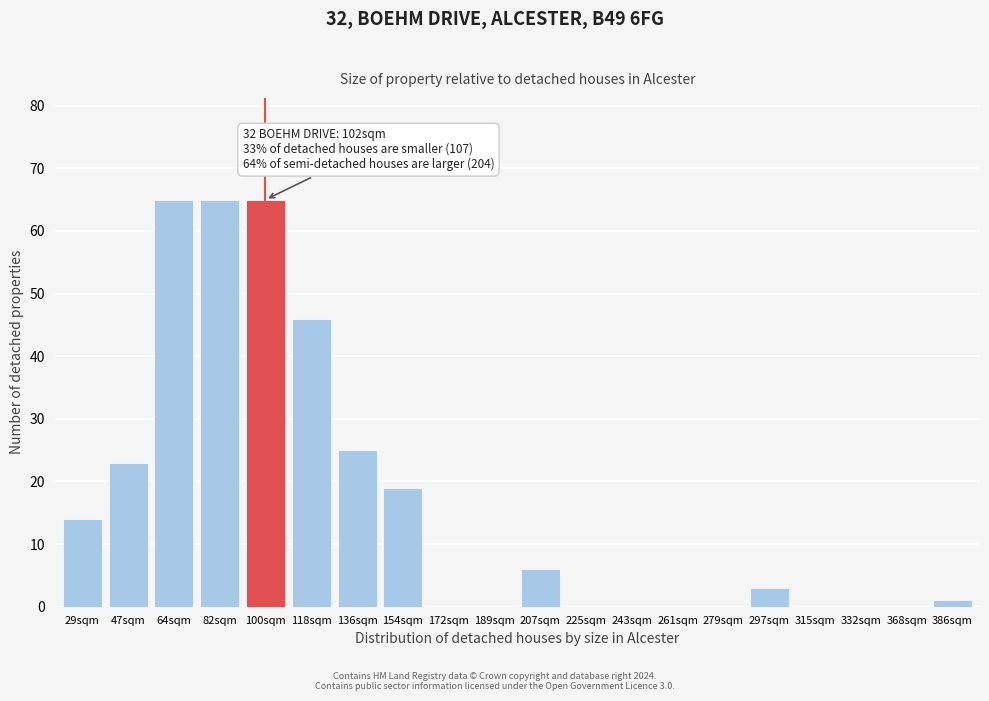

Reading left to right, list all the values displayed in this chart.

29sqm=14	47sqm=23	64sqm=65	82sqm=65	100sqm=65	118sqm=46	136sqm=25	154sqm=19	172sqm=0	189sqm=0	207sqm=6	225sqm=0	243sqm=0	261sqm=0	279sqm=0	297sqm=3	315sqm=0	332sqm=0	368sqm=0	386sqm=1